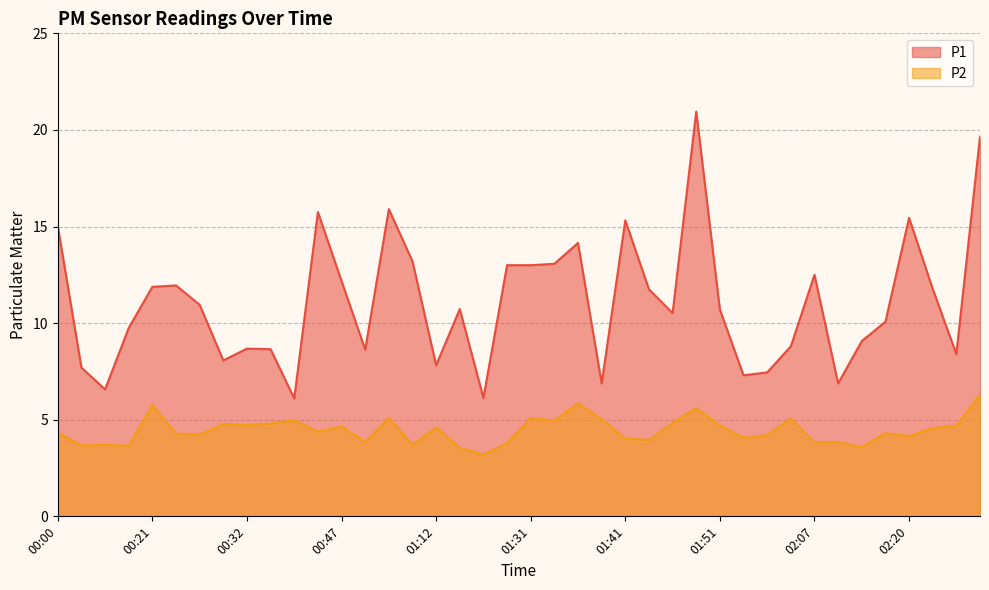

Reading left to right, transcribe all the data shown in this chart.

P1: 15.0	7.7	6.6	9.8	11.9	11.9	10.9	8.1	8.7	8.7	6.1	15.8	12.2	8.6	15.9	13.2	7.8	10.7	6.1	13.0	13.0	13.1	14.2	6.9	15.3	11.8	10.5	20.9	10.7	7.3	7.5	8.8	12.5	6.9	9.1	10.1	15.4	11.8	8.4	19.6
P2: 4.3	3.7	3.7	3.6	5.8	4.3	4.2	4.8	4.7	4.8	5.0	4.4	4.7	3.9	5.1	3.7	4.6	3.5	3.2	3.8	5.1	5.0	5.8	5.0	4.0	4.0	4.8	5.6	4.7	4.1	4.2	5.1	3.8	3.9	3.6	4.3	4.2	4.6	4.7	6.3